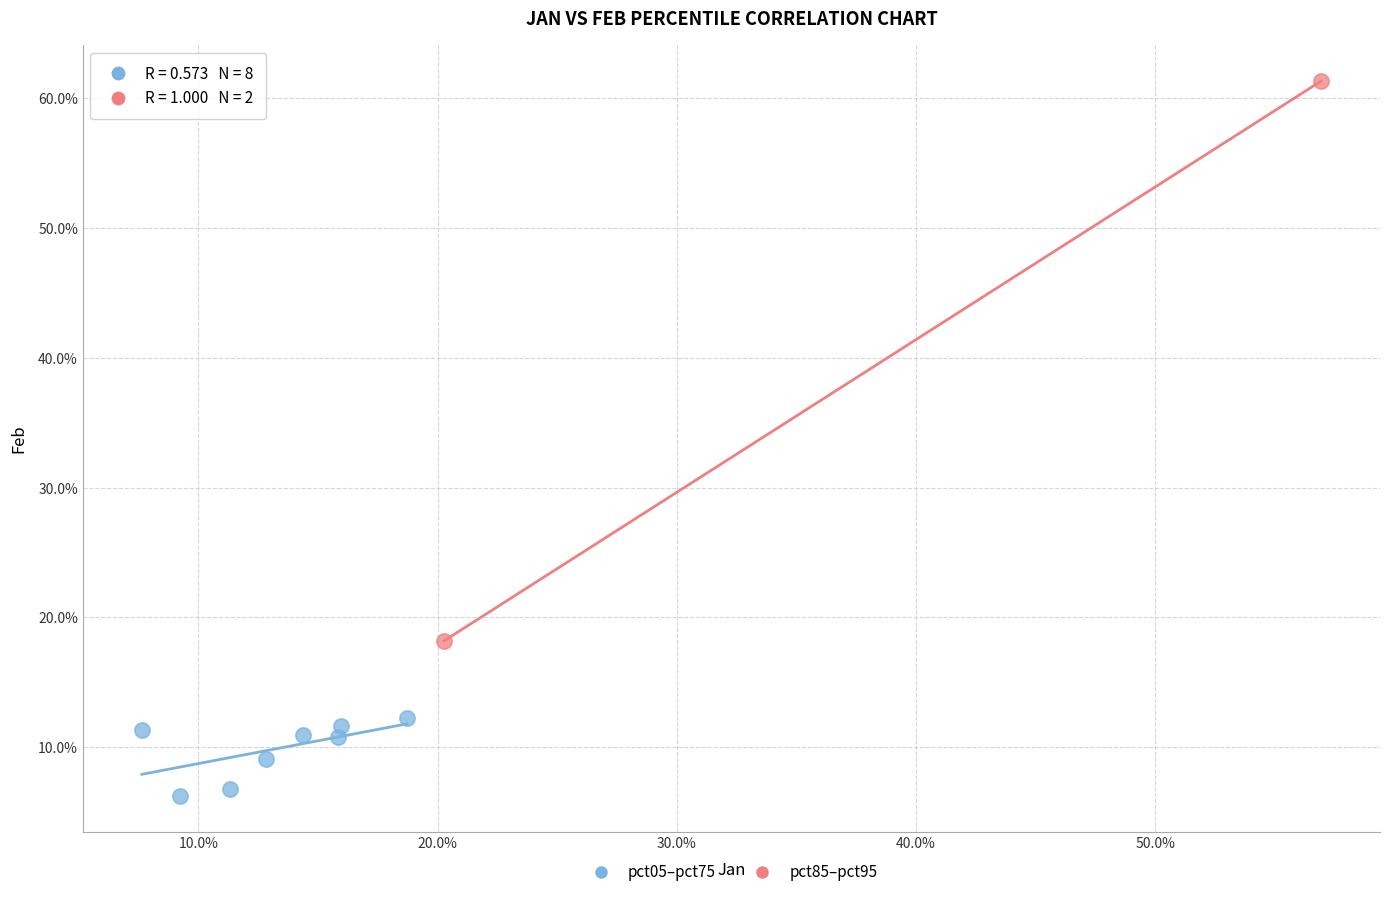

Which series contains the lowest Y value?

pct05–pct75